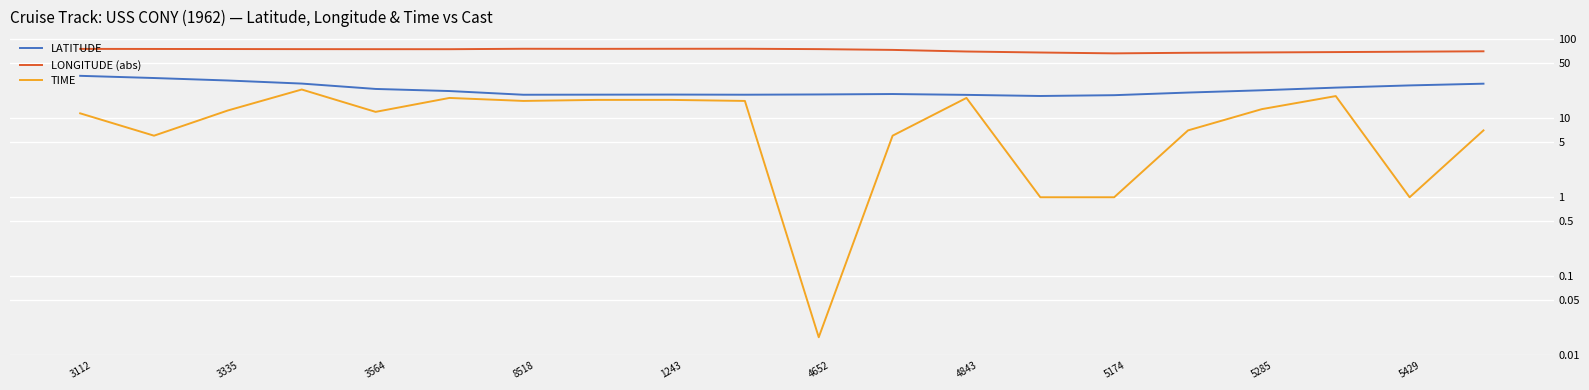

Which series has the largest total across all categories?

LONGITUDE (abs)